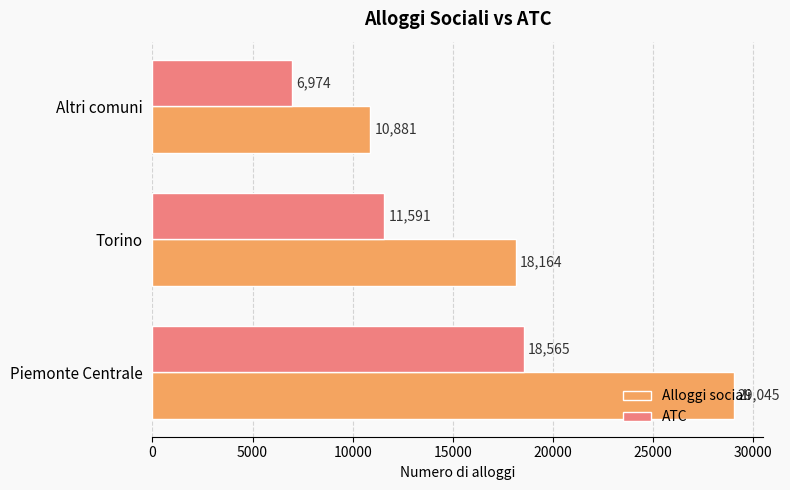

What is the smallest value displayed?

6974